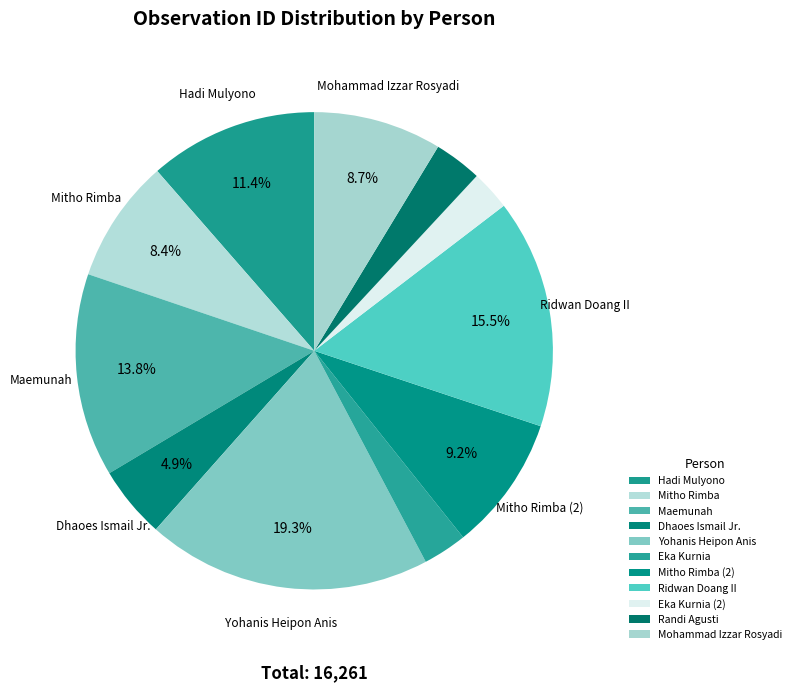

To the nearest percent, what is the average slice percentage?

9%